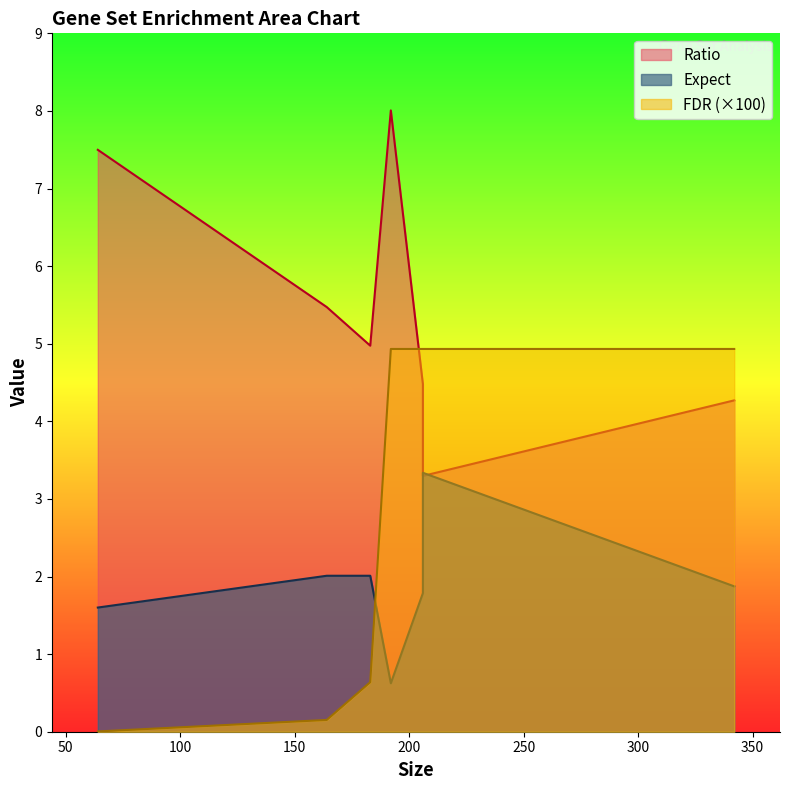

Reading left to right, list all the values displayed in this chart.

Ratio: 64=7.5	164=5.5	183=5.0	192=8.0	206=4.5	206=3.3	342=4.3
Expect: 64=1.6	164=2.0	183=2.0	192=0.6	206=1.8	206=3.3	342=1.9
FDR: 64=0.0	164=0.2	183=0.6	192=4.9	206=4.9	206=4.9	342=4.9